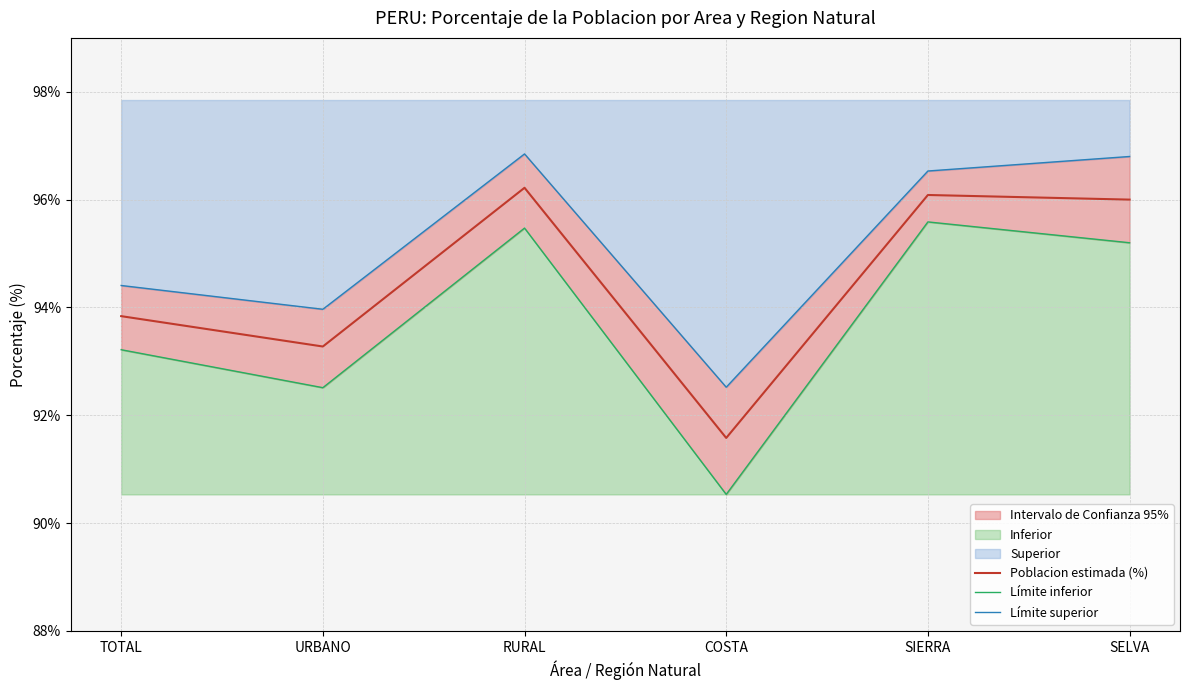

How many lines are shown in the chart?

3